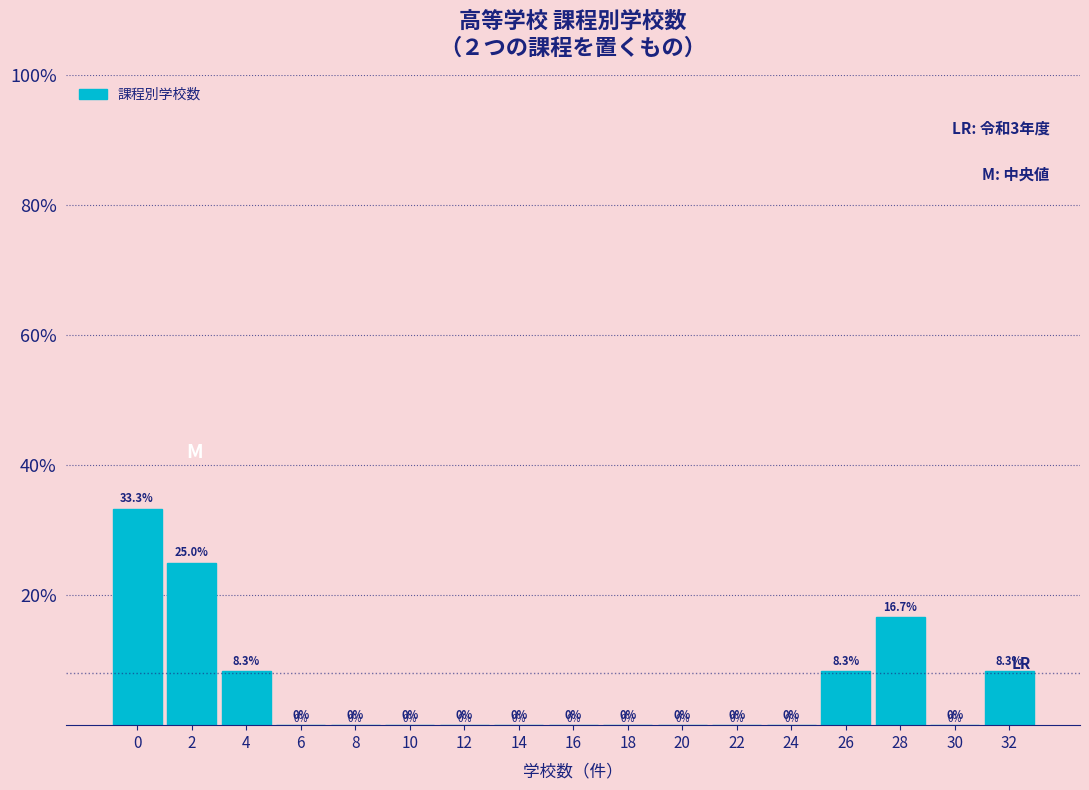

Are the bars horizontal?

No